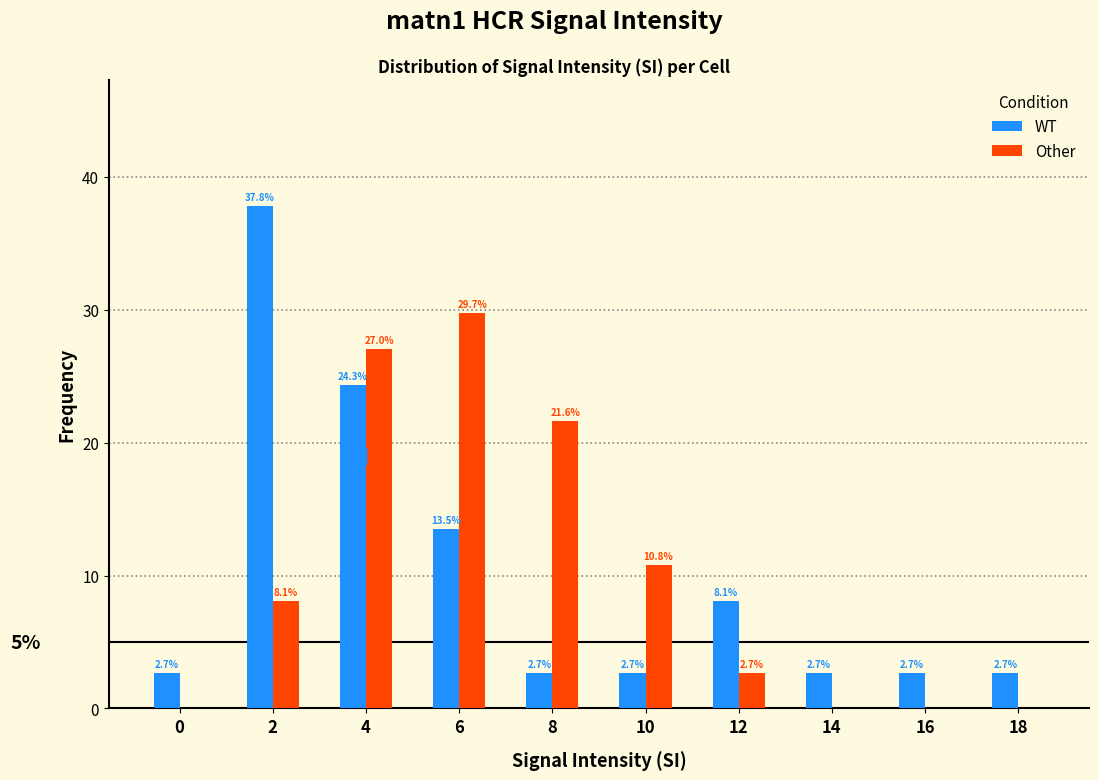

Reading left to right, what are all the values shown in this chart?

WT: 0=2.7	2=37.8	4=24.3	6=13.5	8=2.7	10=2.7	12=8.1	14=2.7	16=2.7	18=2.7
Other: 0=0.0	2=8.1	4=27.0	6=29.7	8=21.6	10=10.8	12=2.7	14=0.0	16=0.0	18=0.0